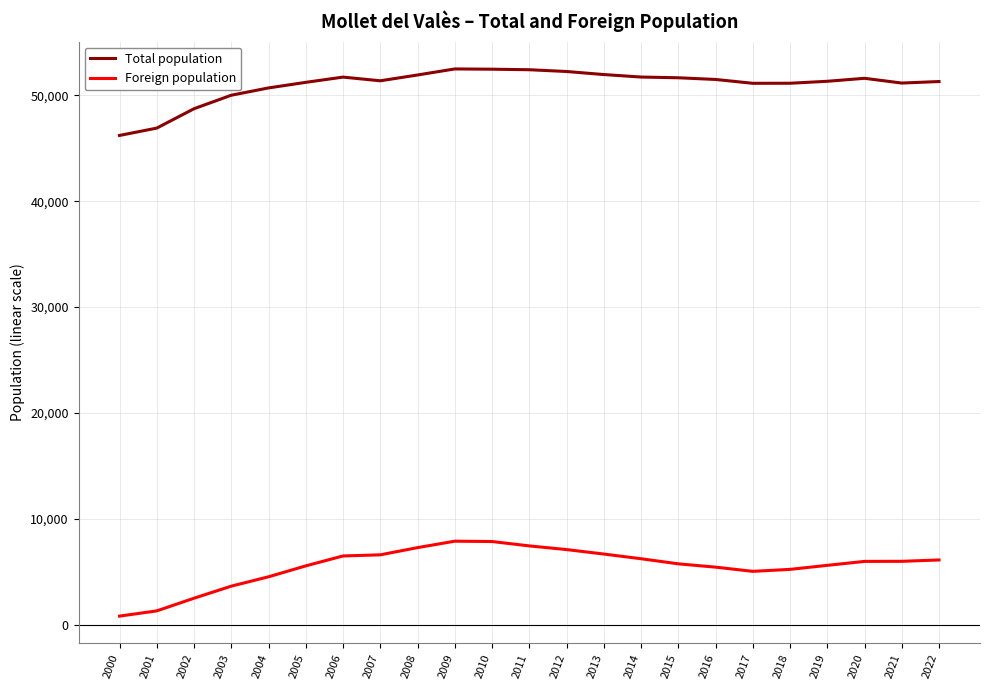

True or false: Total population and Foreign population intersect in this chart.

False